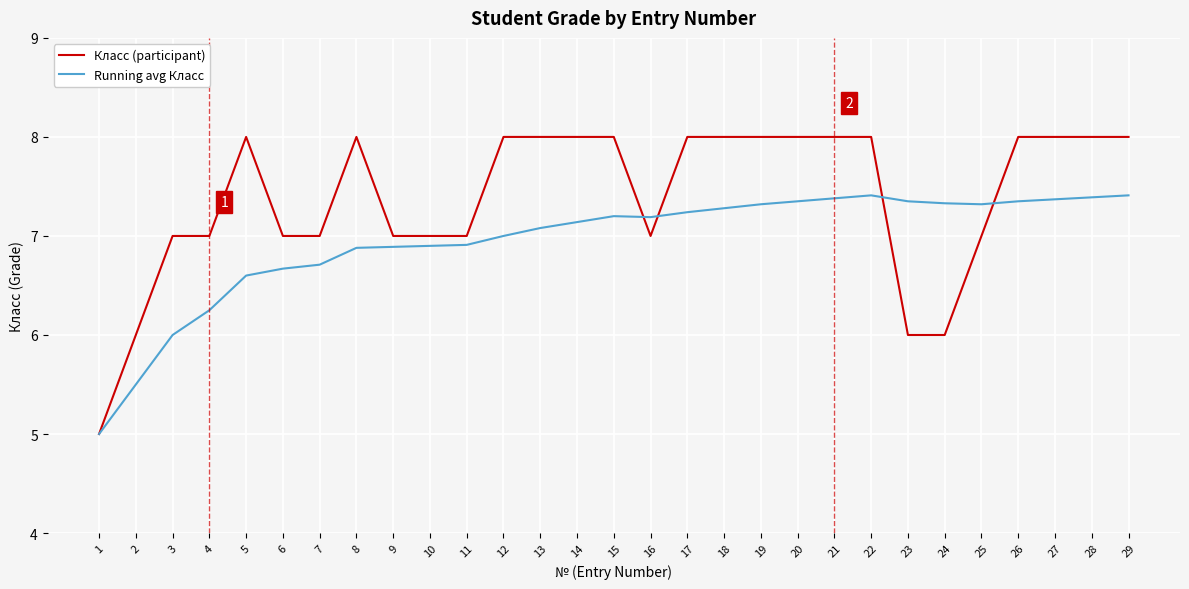

How many lines are shown in the chart?

2